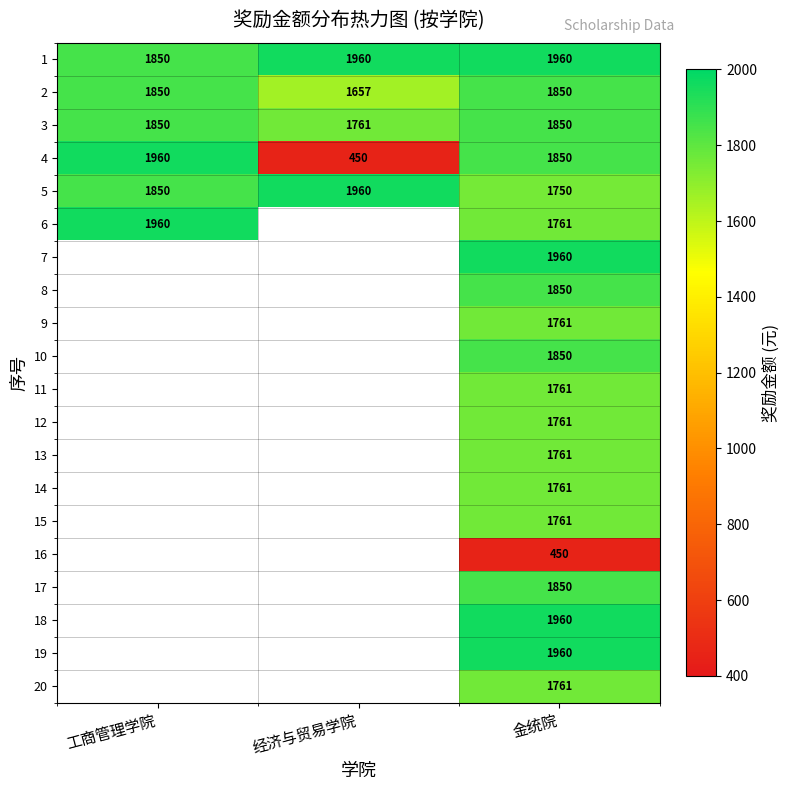

The 2 series shows 1850 at 金统院. True or false?

True